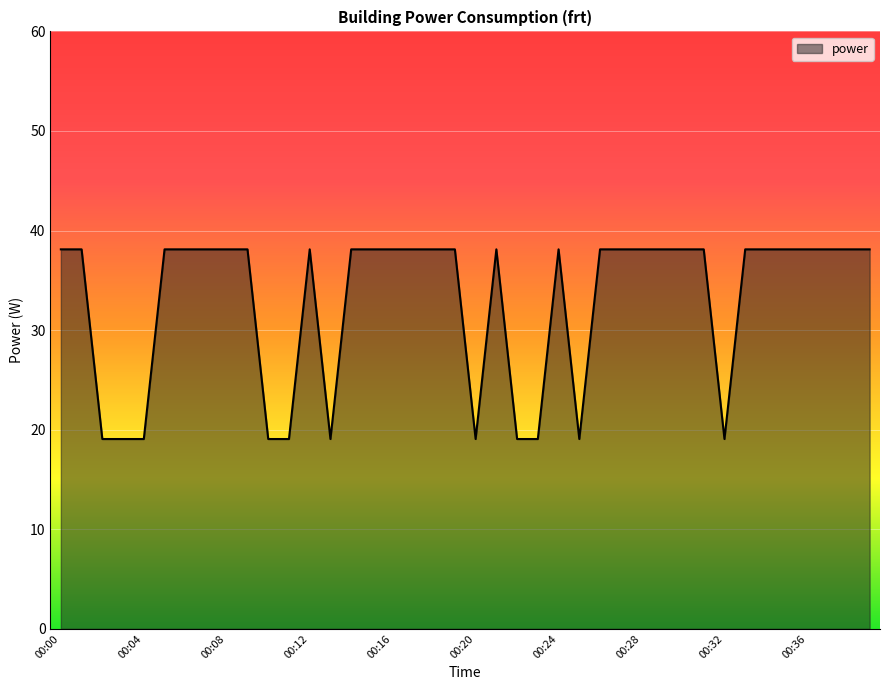

What is the difference between the maximum and minimum values?

19.1